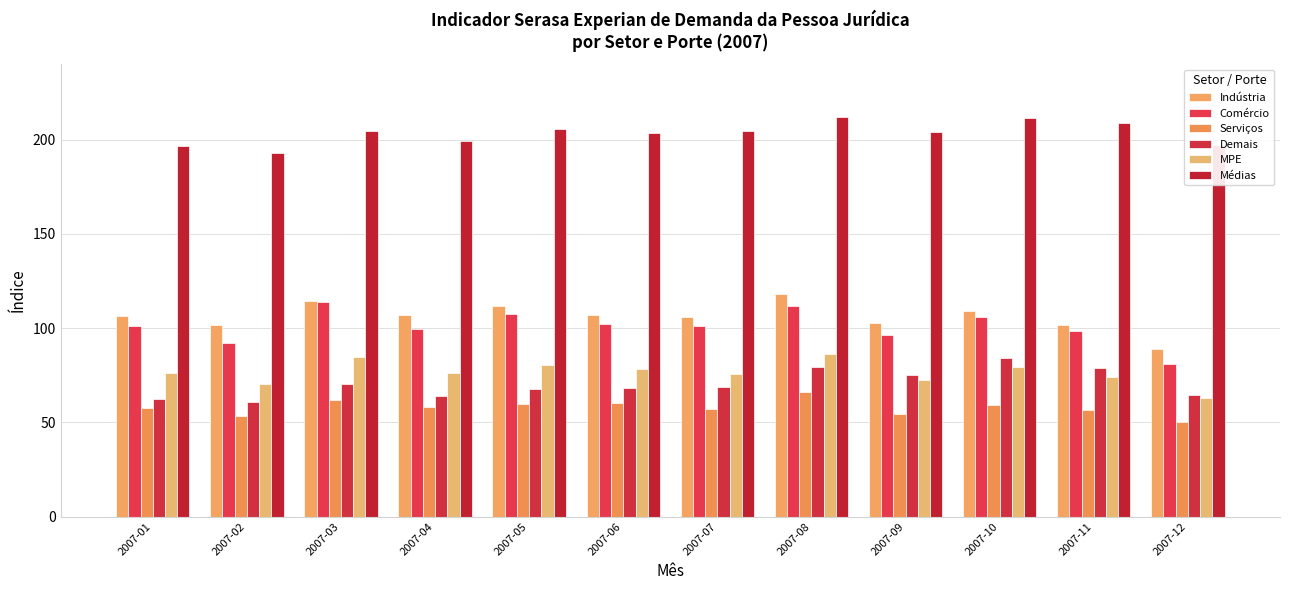

What is the sum of all Comércio values?

1211.2